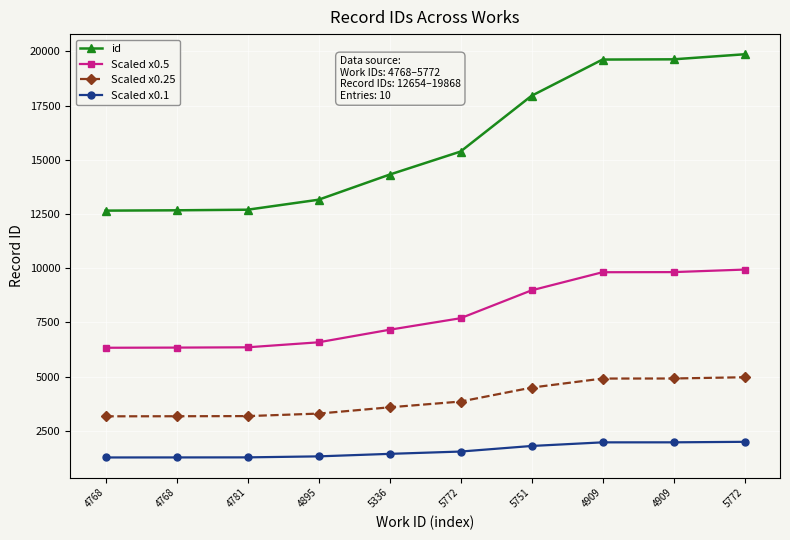

Reading left to right, transcribe all the data shown in this chart.

id: 4768=12654.0	4768=12669.0	4781=12696.0	4895=13157.0	5336=14315.0	5772=15379.0	5751=17951.0	4909=19624.0	4909=19635.0	5772=19868.0
Scaled x0.5: 4768=6327.0	4768=6334.5	4781=6348.0	4895=6578.5	5336=7157.5	5772=7689.5	5751=8975.5	4909=9812.0	4909=9817.5	5772=9934.0
Scaled x0.25: 4768=3163.5	4768=3167.2	4781=3174.0	4895=3289.2	5336=3578.8	5772=3844.8	5751=4487.8	4909=4906.0	4909=4908.8	5772=4967.0
Scaled x0.1: 4768=1265.4	4768=1266.9	4781=1269.6	4895=1315.7	5336=1431.5	5772=1537.9	5751=1795.1	4909=1962.4	4909=1963.5	5772=1986.8